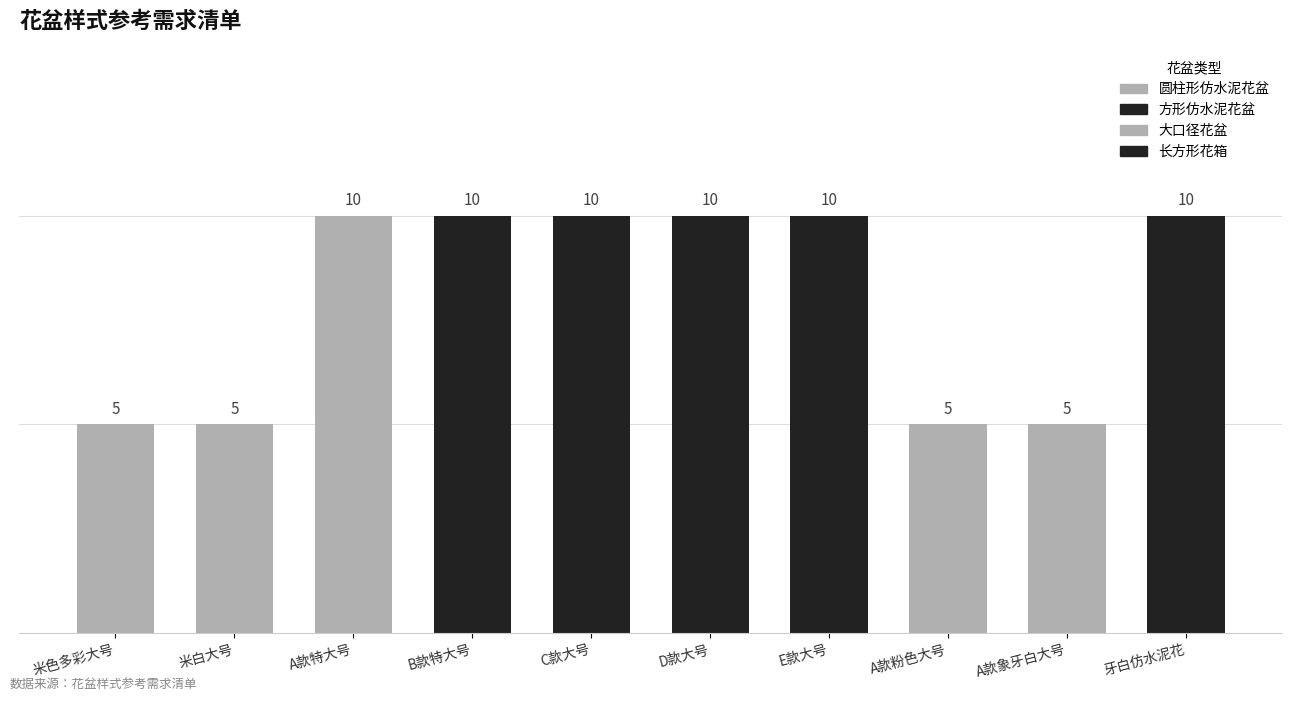

What is the sum of all values?

80